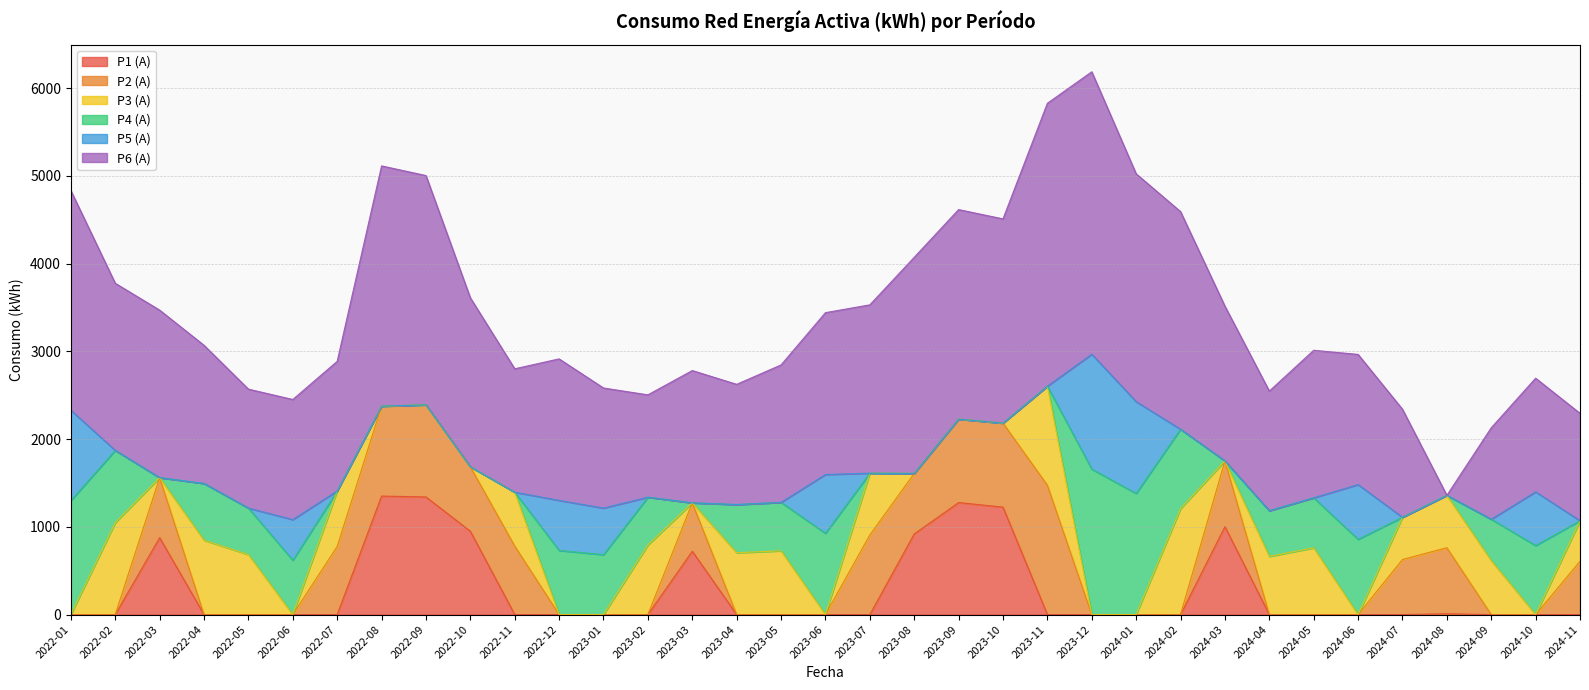

How many lines are shown in the chart?

6